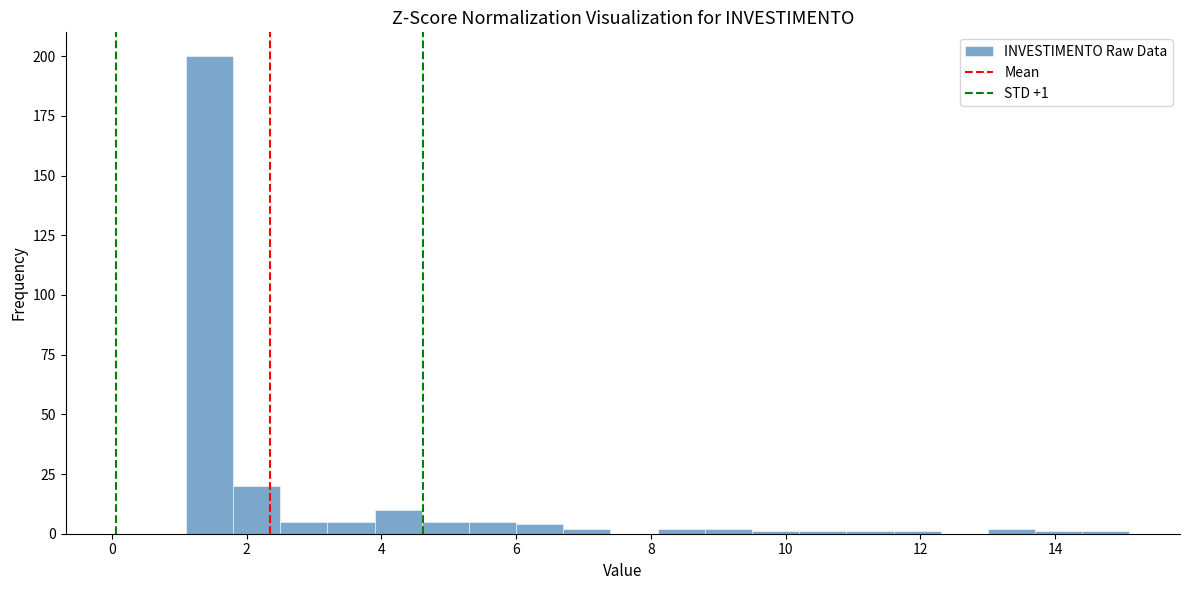

Around what value on the x-axis is the tallest bar? Give the approximate position of its centre, as read against the axis.

1.4